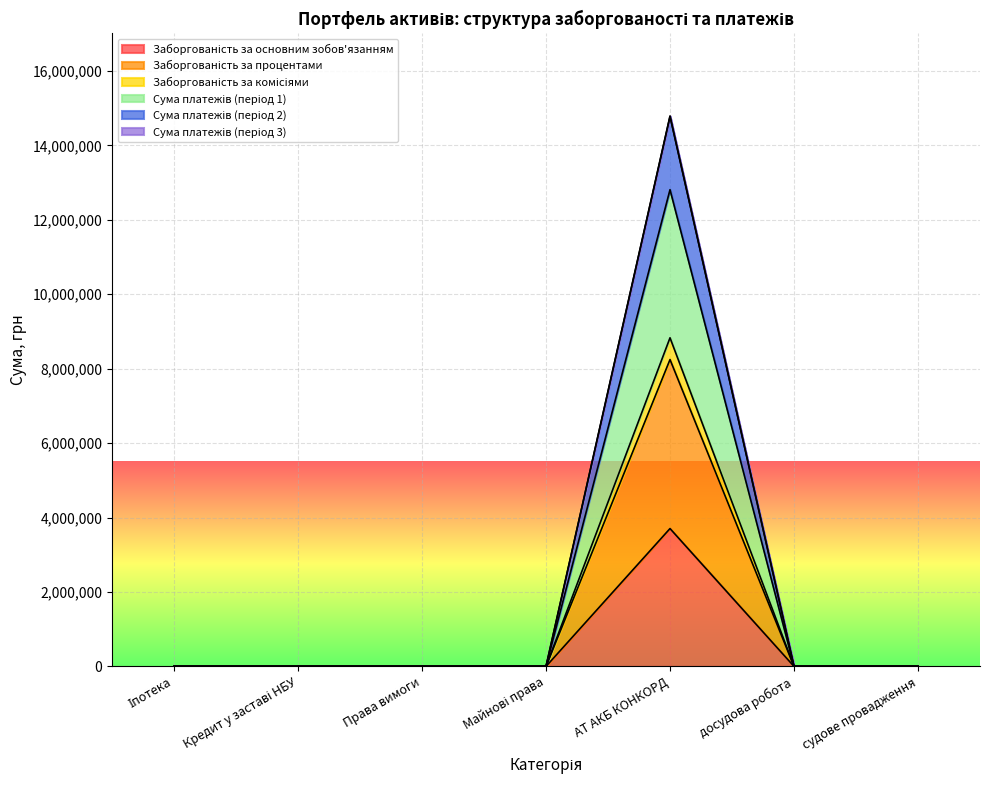

Does the chart display data point markers on the line(s)?

No